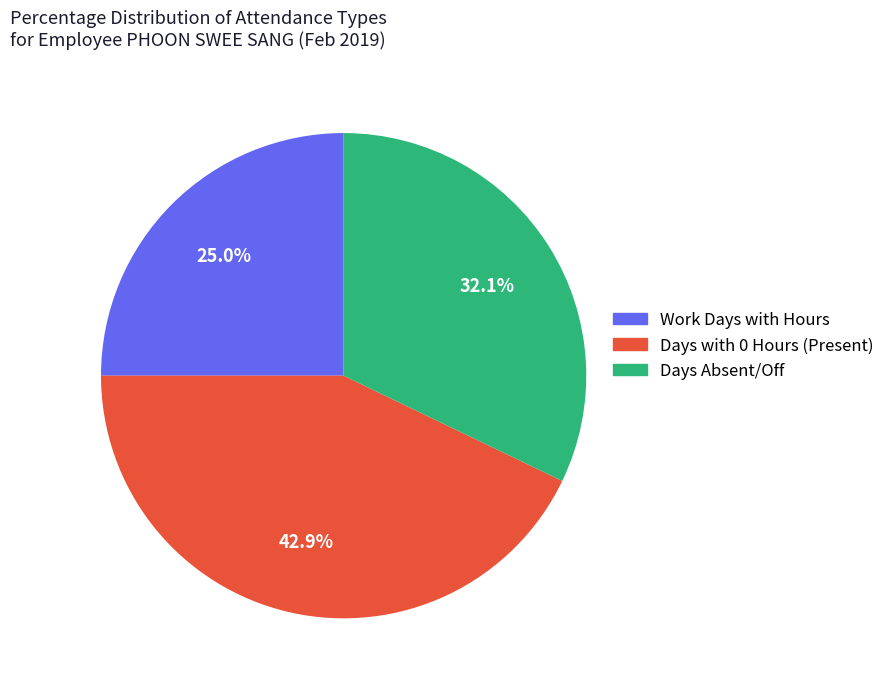

Is there a majority slice in this chart?

No